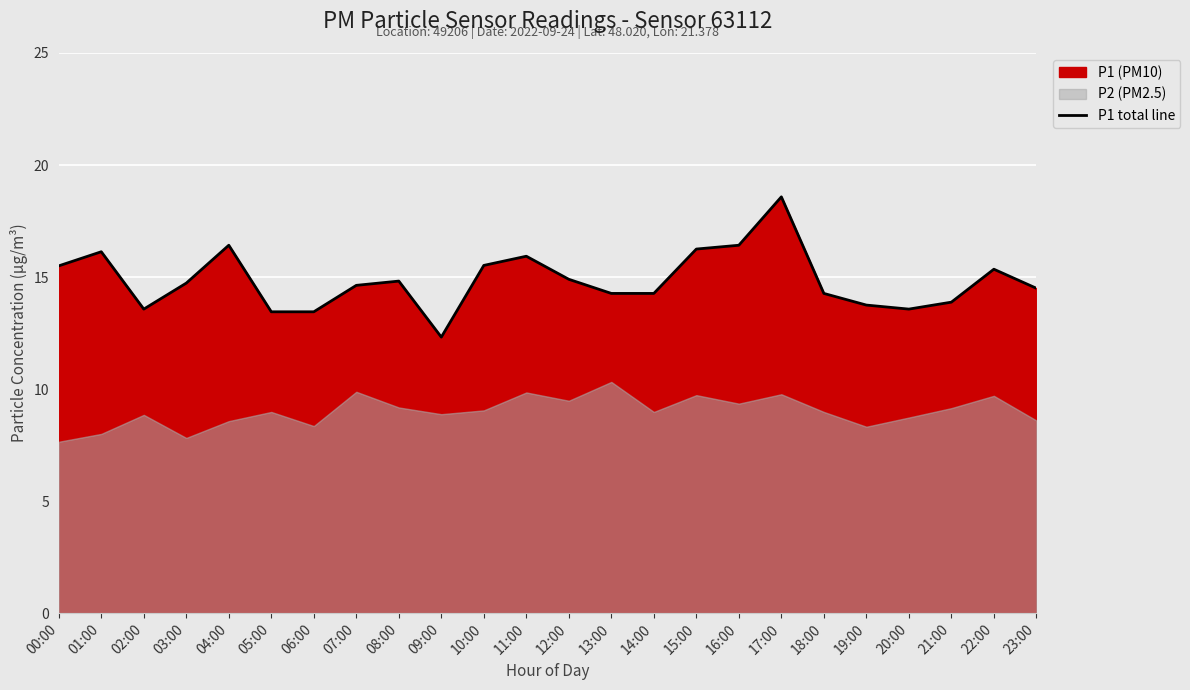

True or false: the data shows 13.4 at 05:00.

True